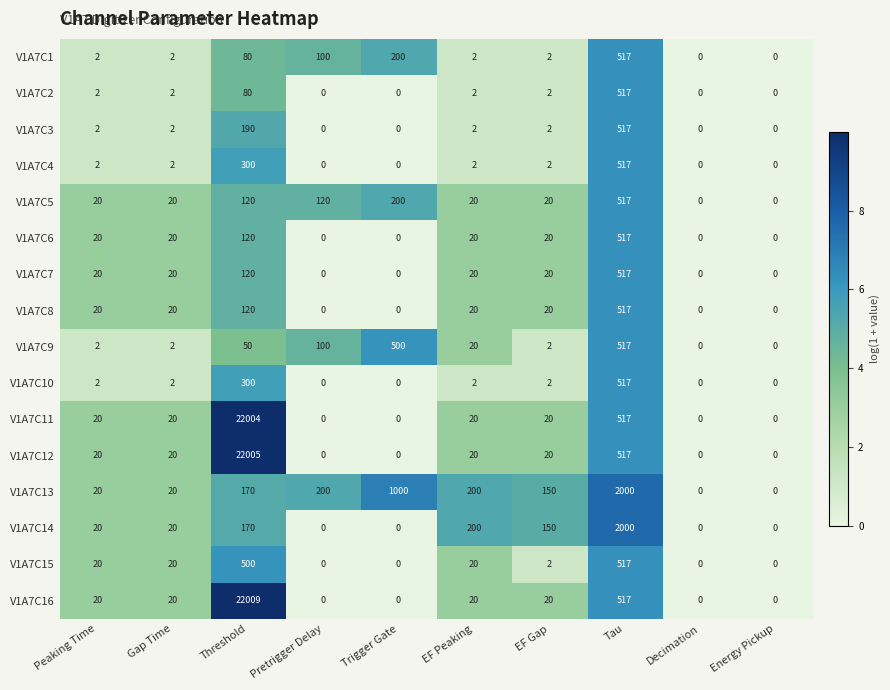

At which category does the chart reach its peak across all series?

Threshold